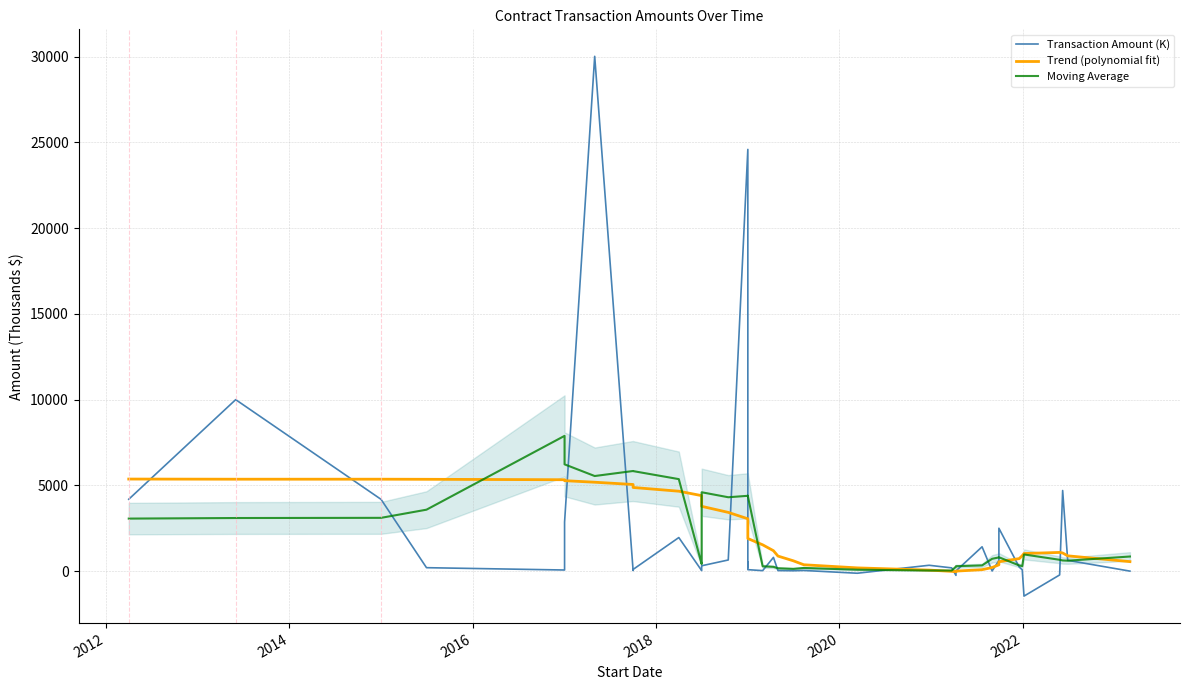

What is the minimum value shown in the chart?

-1458.5